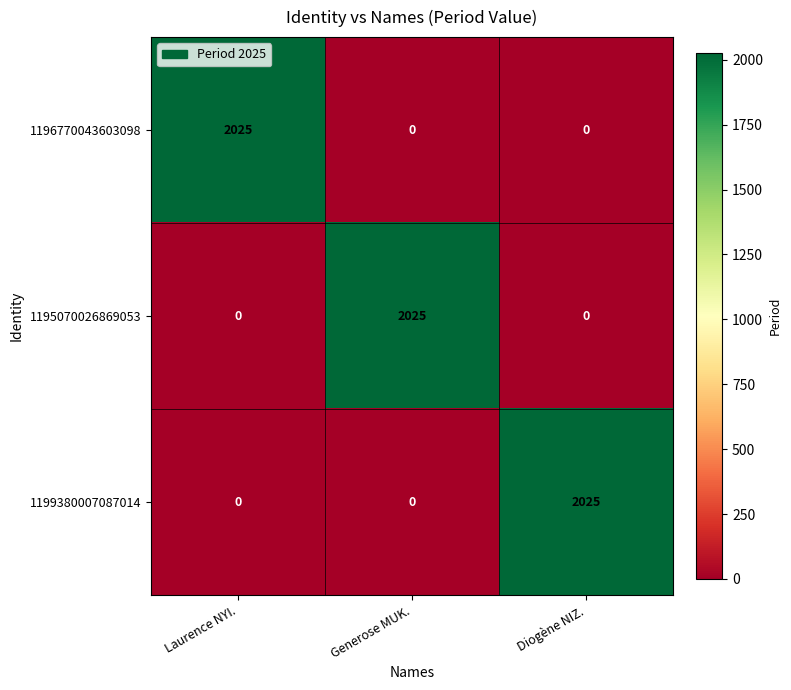

True or false: 1199380007087014 has a value of -1133 at Generose MUK..

False